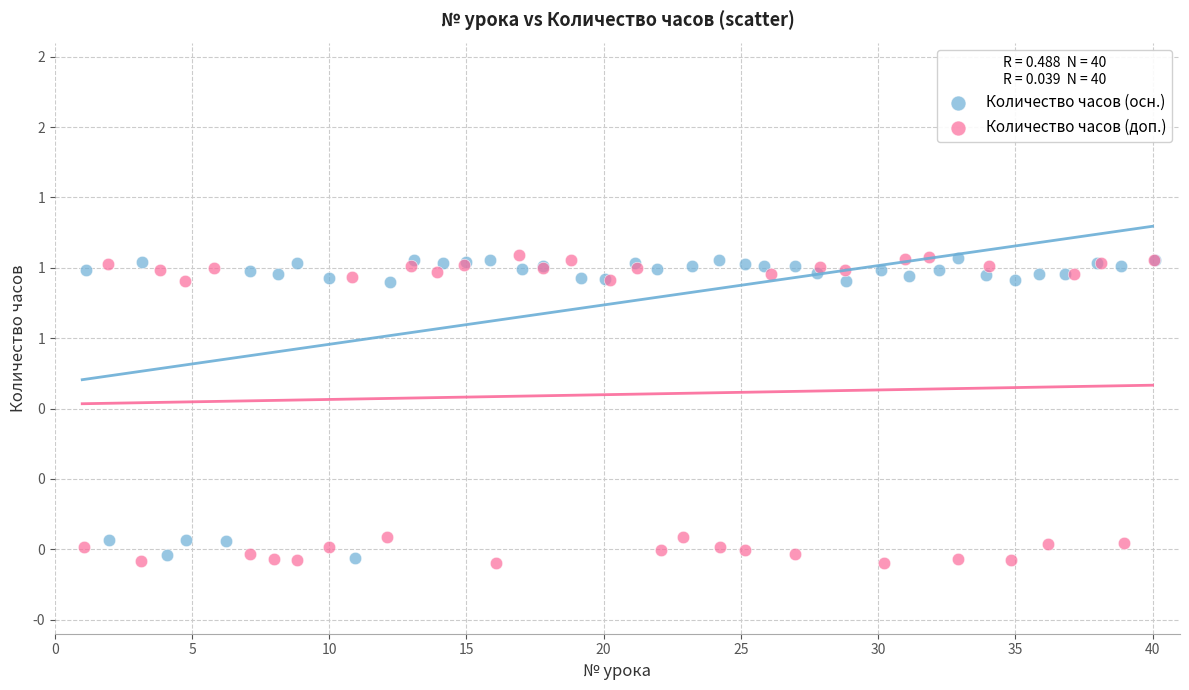

What are all the series names shown in the legend?

Количество часов (осн.), Количество часов (доп.)